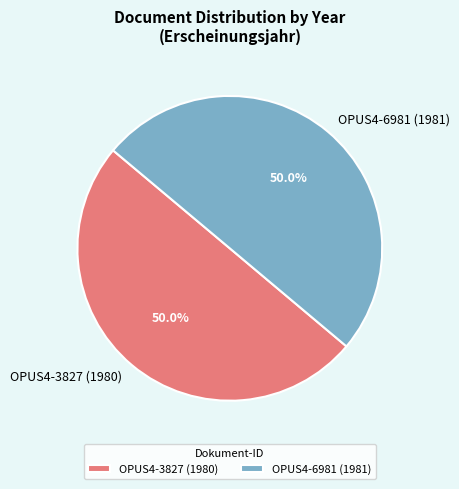

To the nearest percent, what portion does OPUS4-6981 (1981) represent?

50%